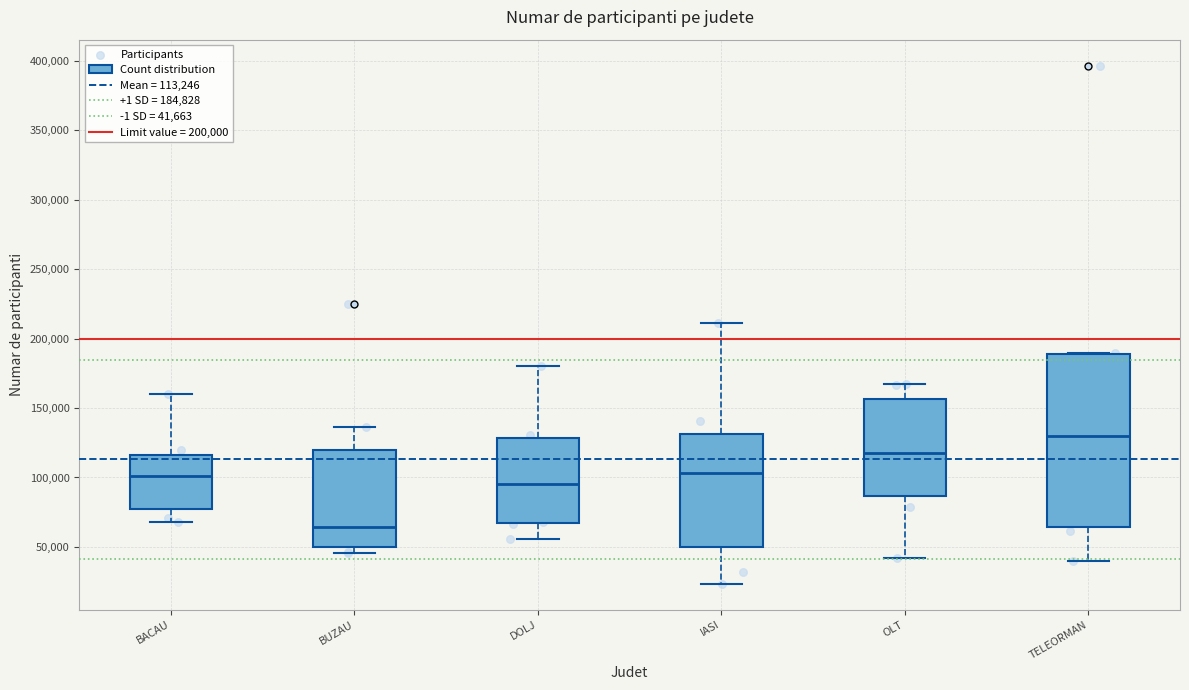

Which box has the lowest median line?

BUZAU